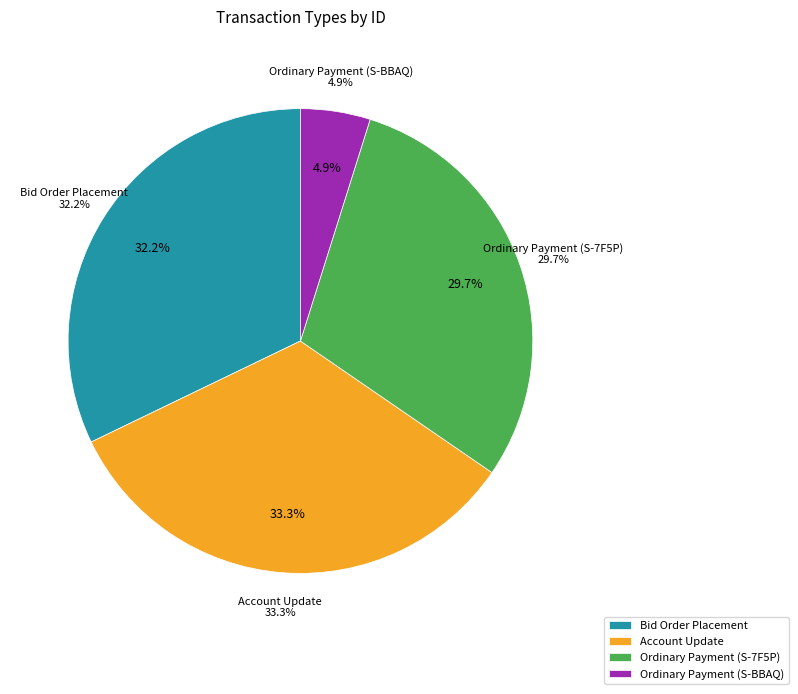

How many slices are in this pie chart?

4